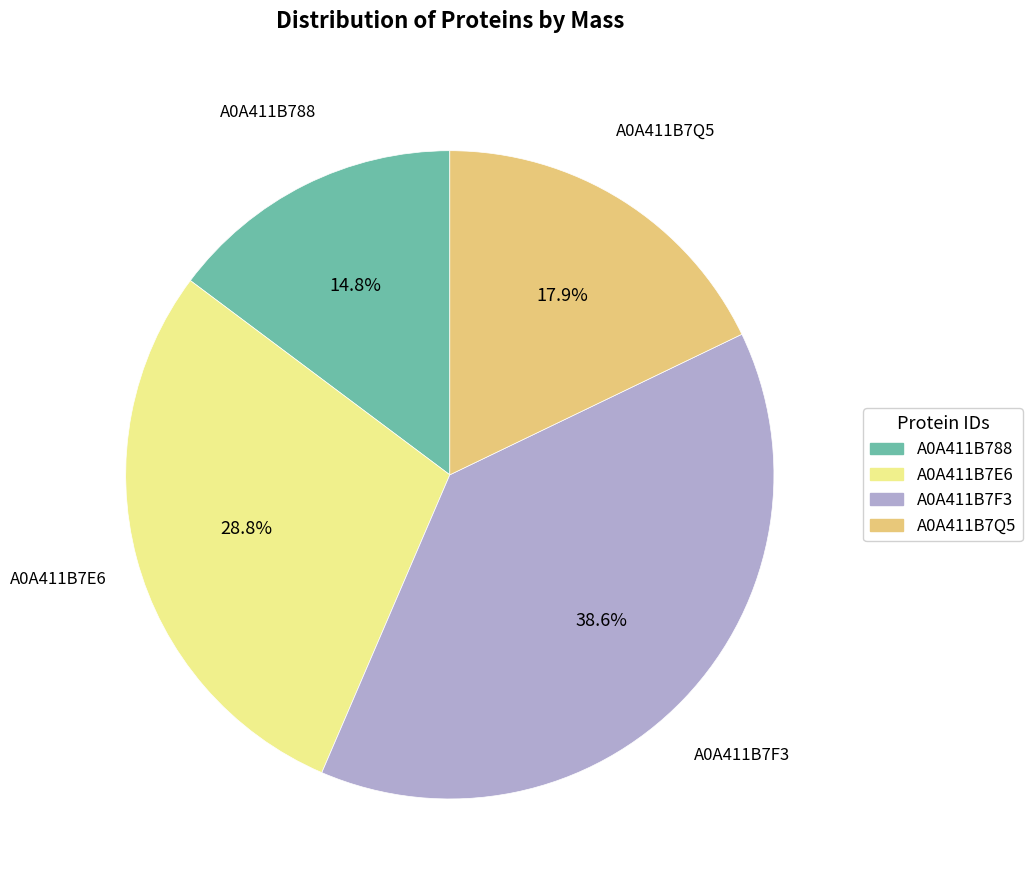

Between A0A411B7E6 and A0A411B7F3, which is larger?

A0A411B7F3